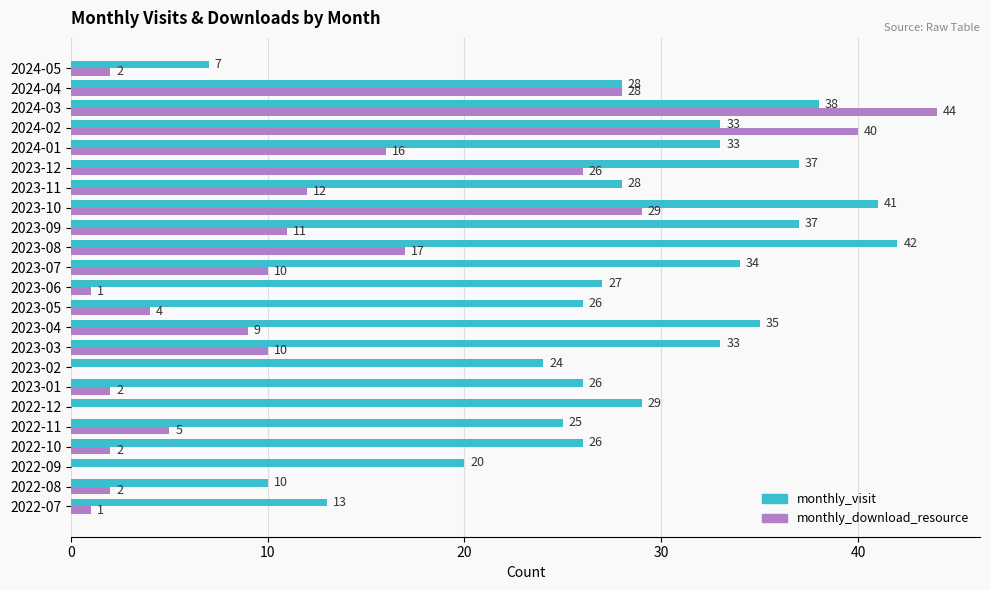

Count the number of categories in the chart.

23